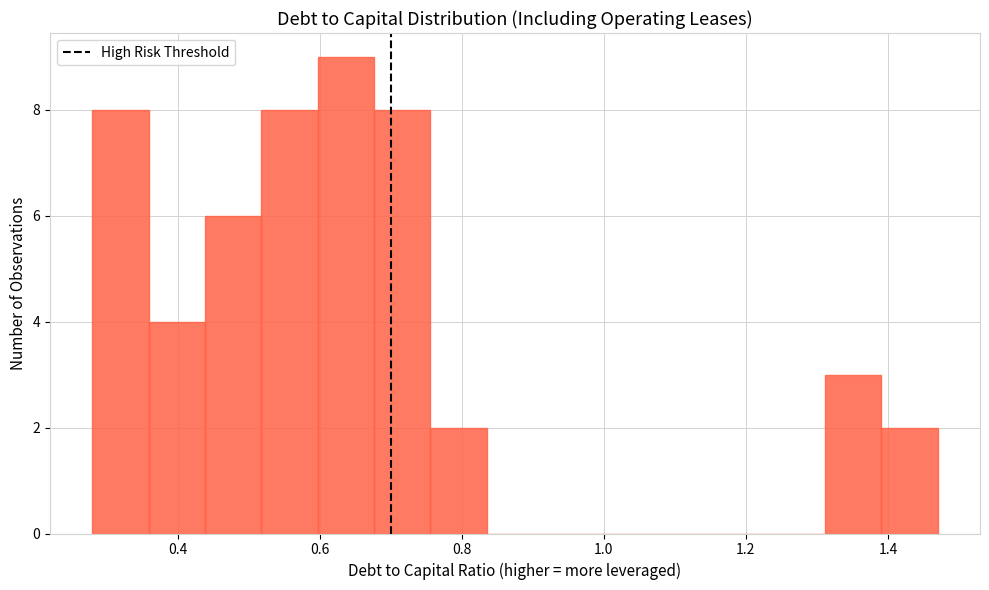

Around what value on the x-axis is the tallest bar? Give the approximate position of its centre, as read against the axis.

0.64